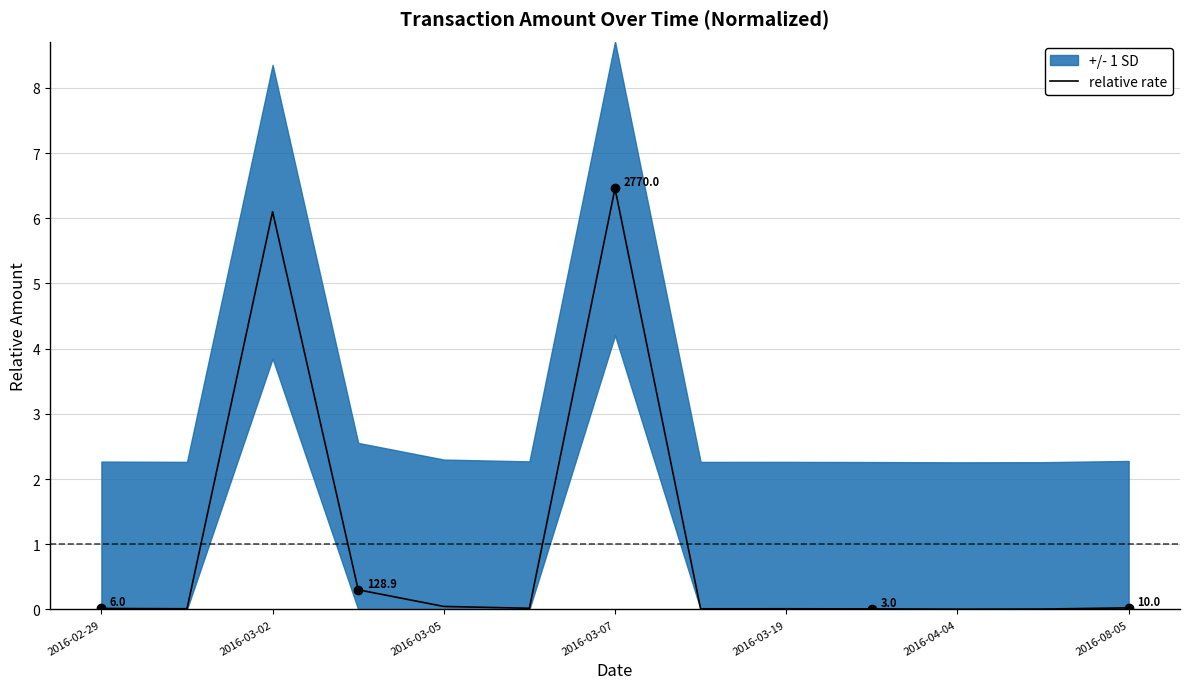

At which label does relative rate reach its peak?

2016-03-07